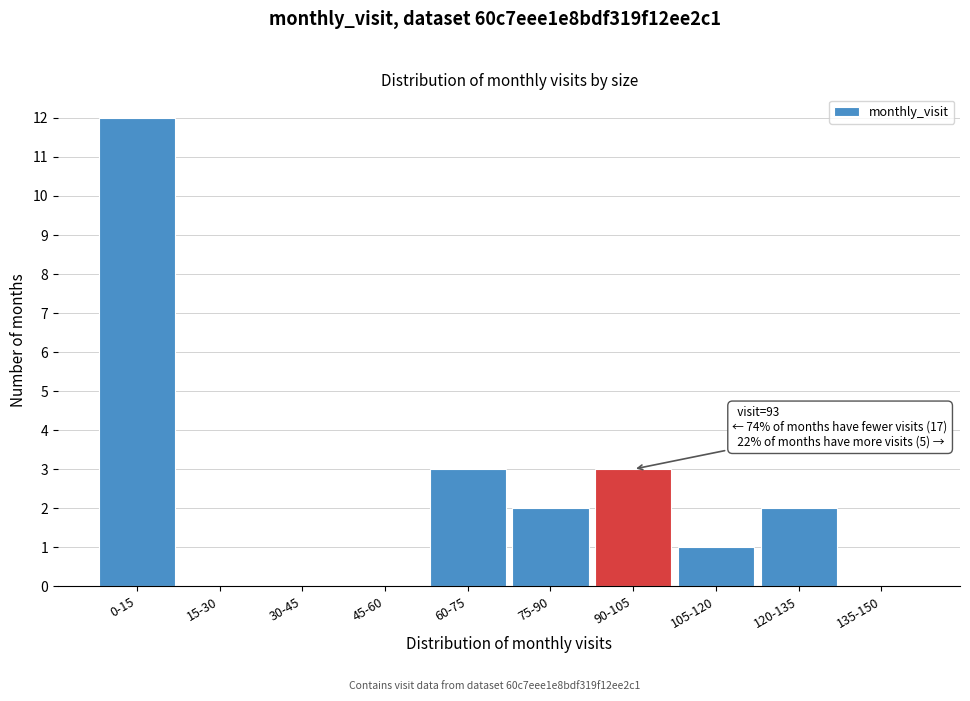

Reading right to left, extract all data points from this chart.

135-150=0	120-135=2	105-120=1	90-105=3	75-90=2	60-75=3	45-60=0	30-45=0	15-30=0	0-15=12